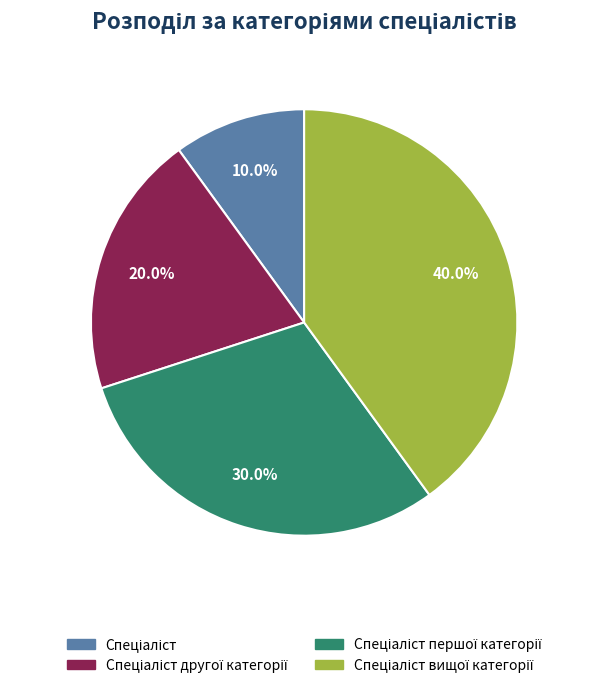

Does any single category account for the majority?

No